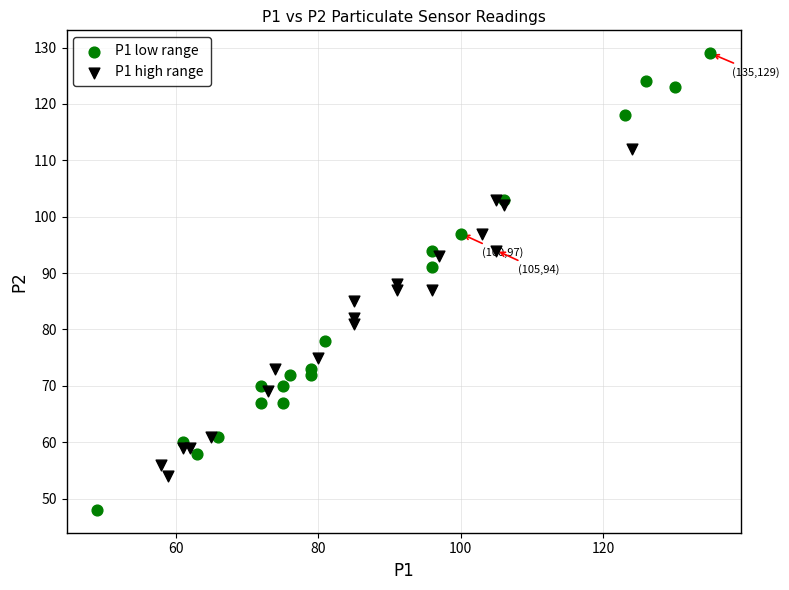

Which series has the widest spread of Y values?

P1 low range